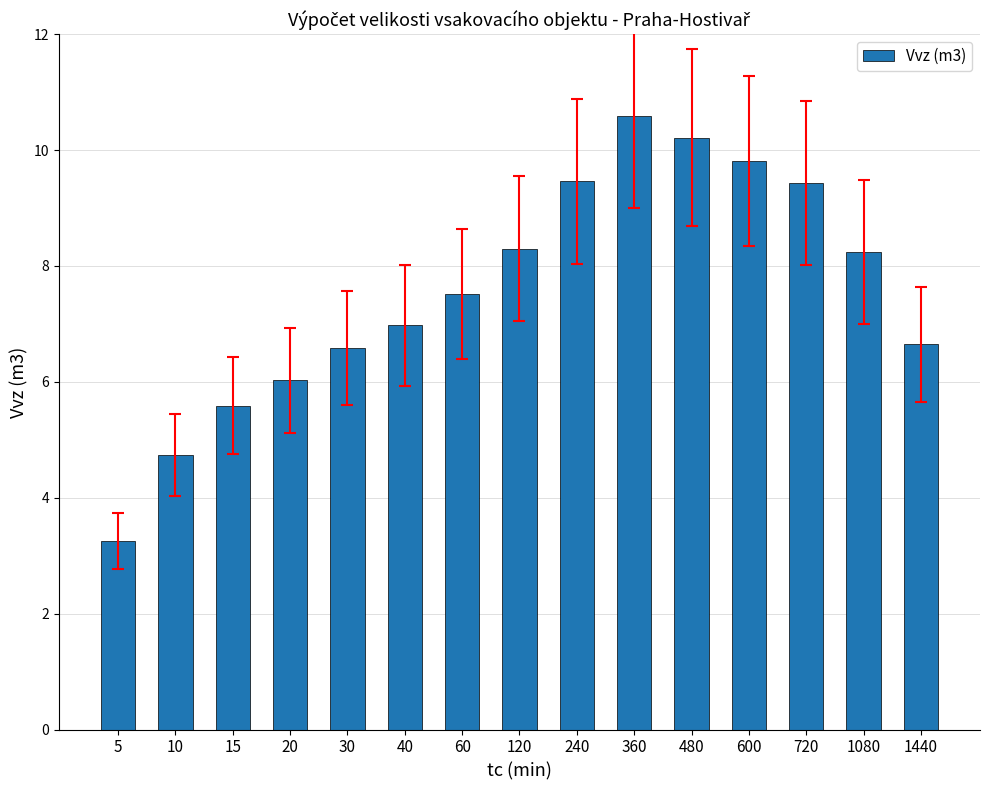

How many bars are there in total?

15